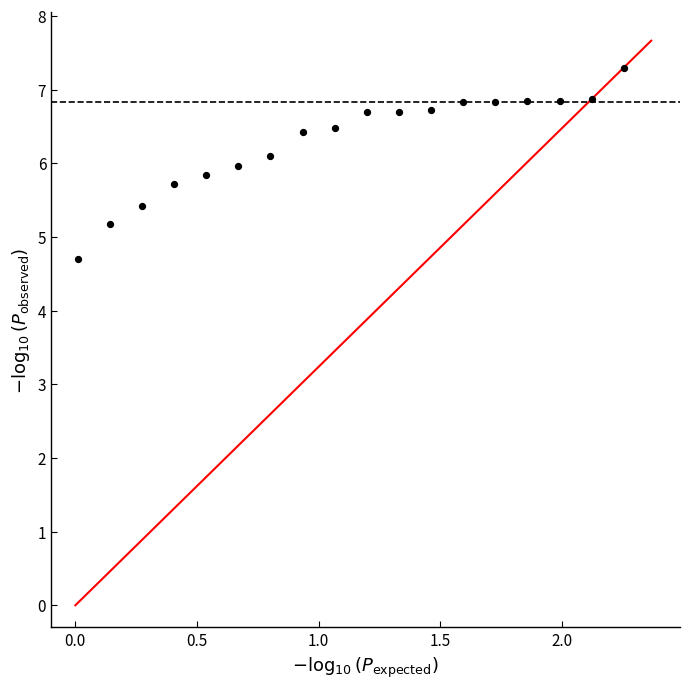

What is the range of X values (max minus min)?

2.2